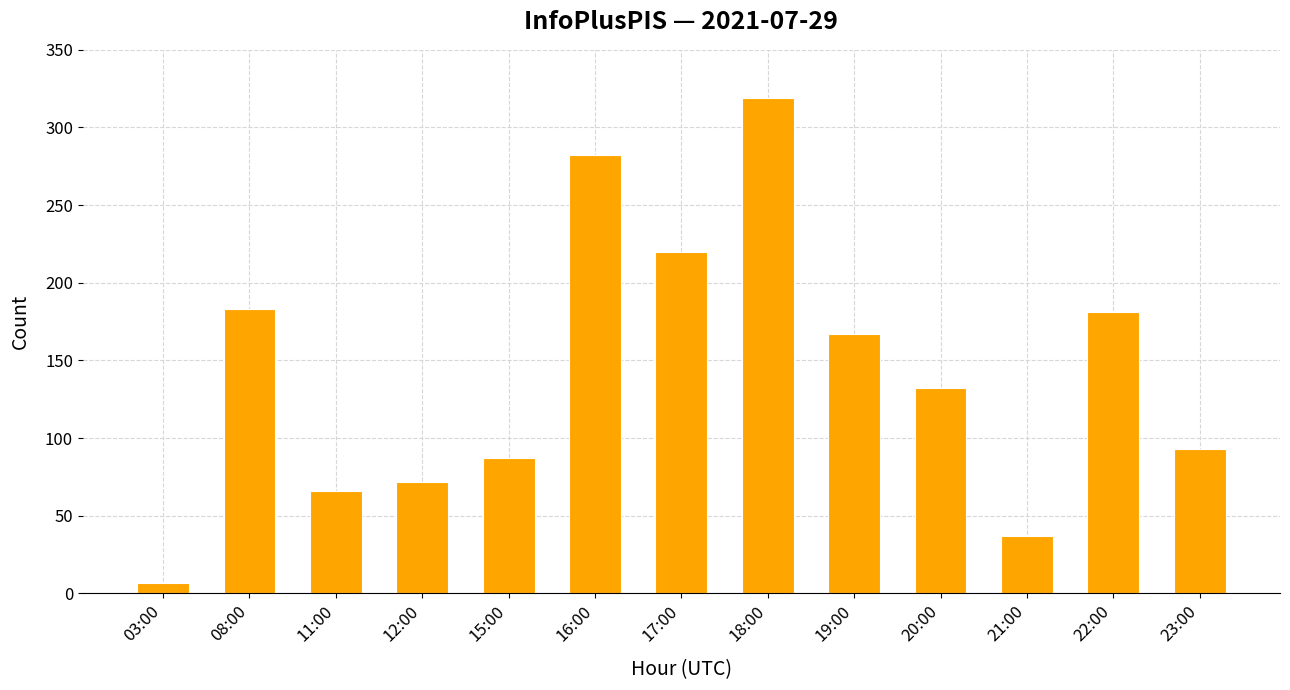

What is the change in value from 12:00 to 21:00?

-35